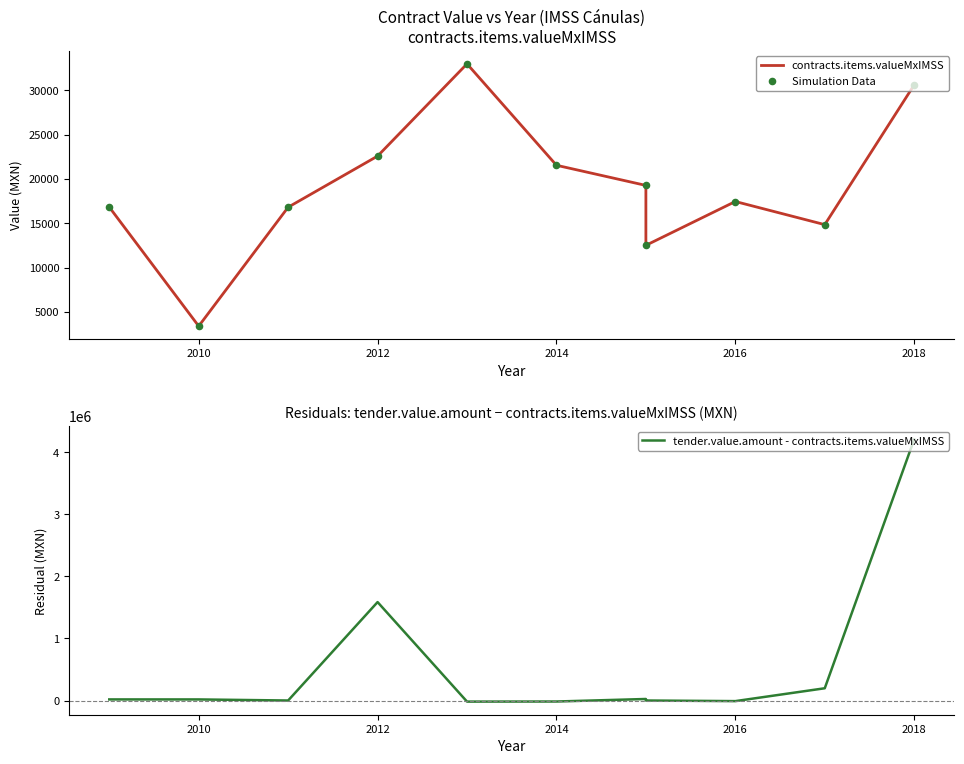

Is the value of contracts.items.valueMxIMSS at 2016 greater than the value of Simulation Data at 8?

Yes